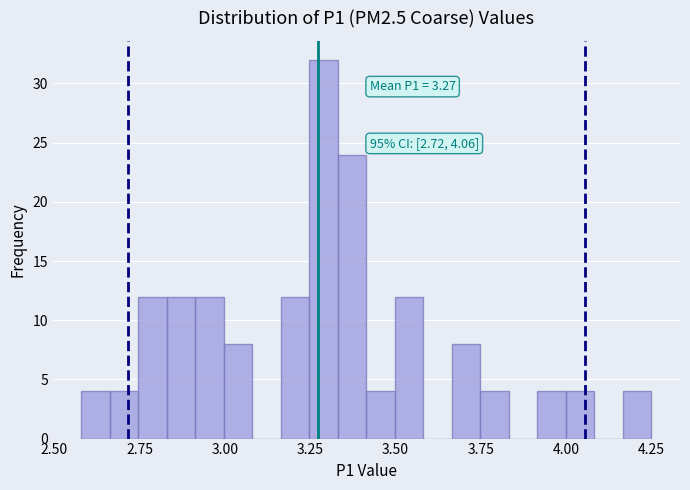

Read against the x-axis, roughly where is the centre of the tallest bar?

3.30